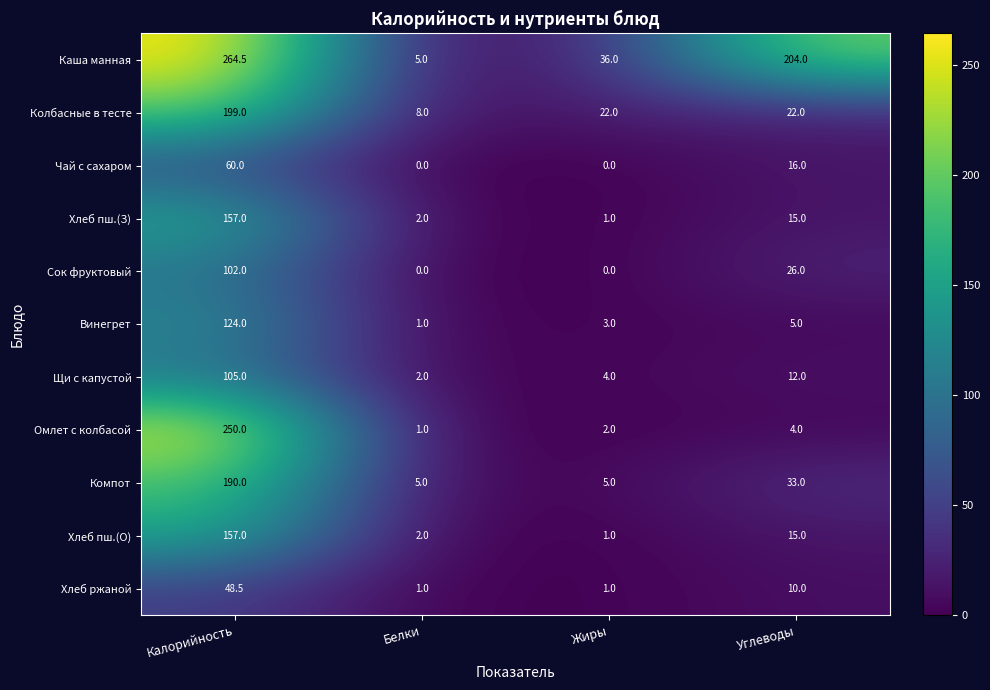

What is the difference between the second highest and second lowest values in the Омлет с колбасой series?

2.0